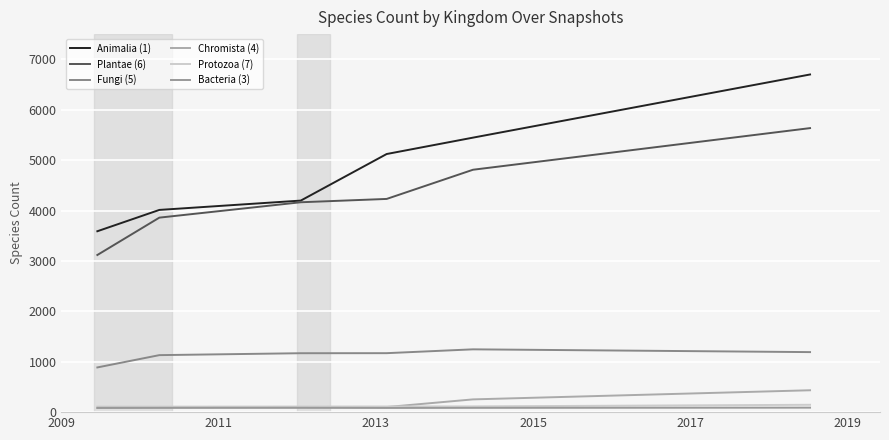

How many lines are shown in the chart?

6